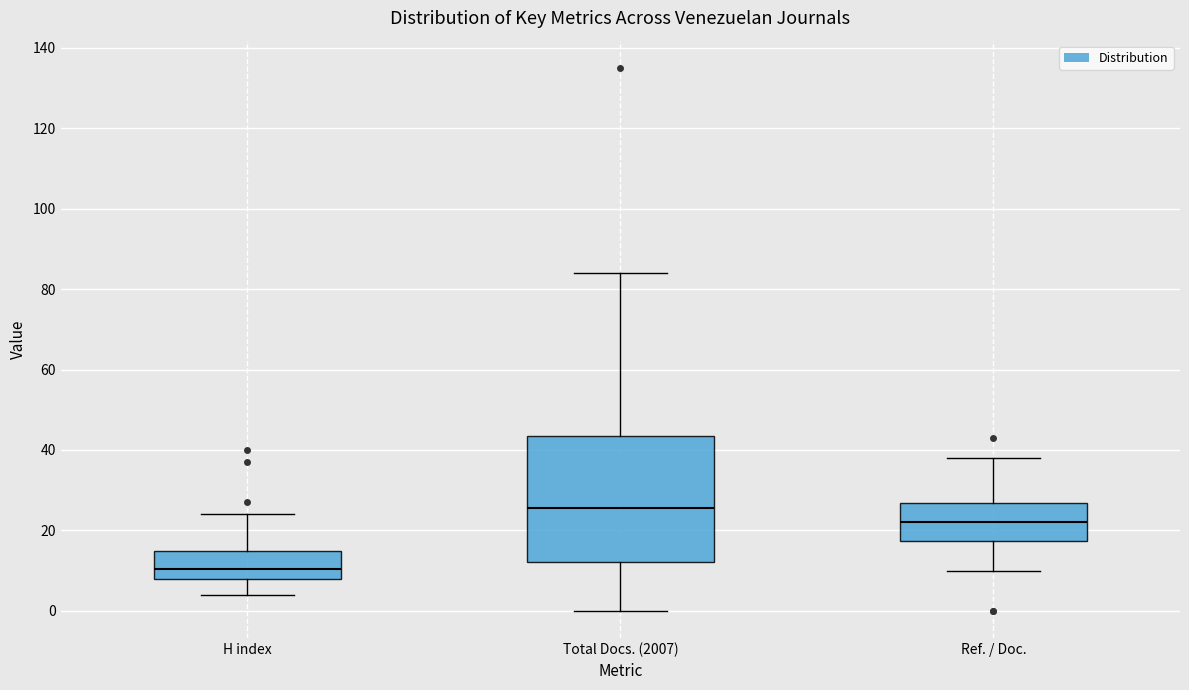

Which box has the lowest median line?

H index